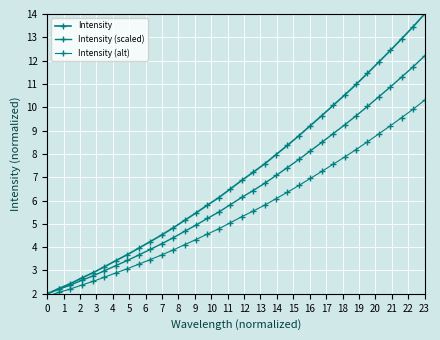

True or false: Intensity (scaled) has more than 0 points higher than both neighbors.

False